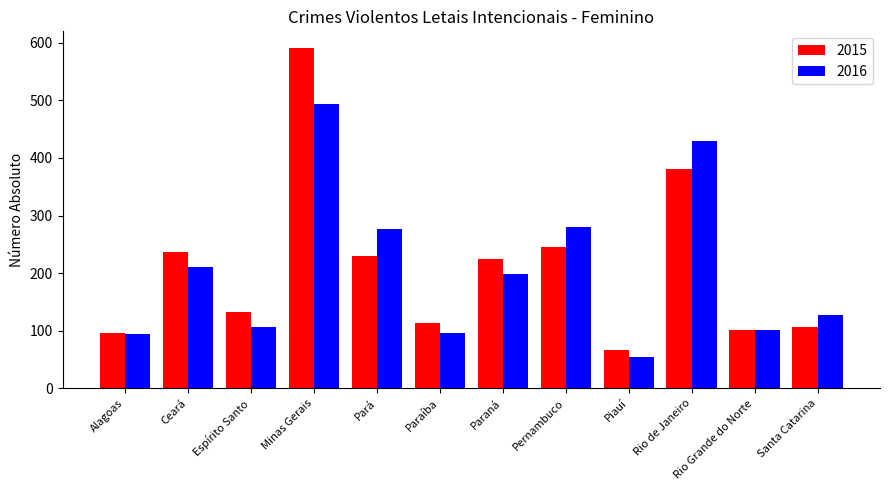

What is the spread (max minus min) of values at Pará?

47